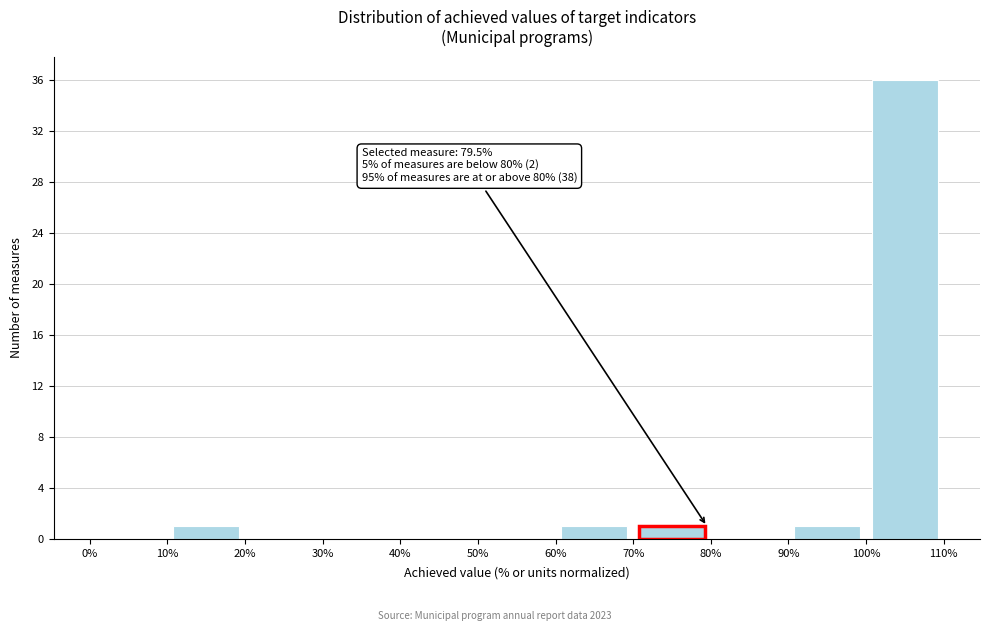

Over which range of the x-axis is the bar tallest?

100% to 110%